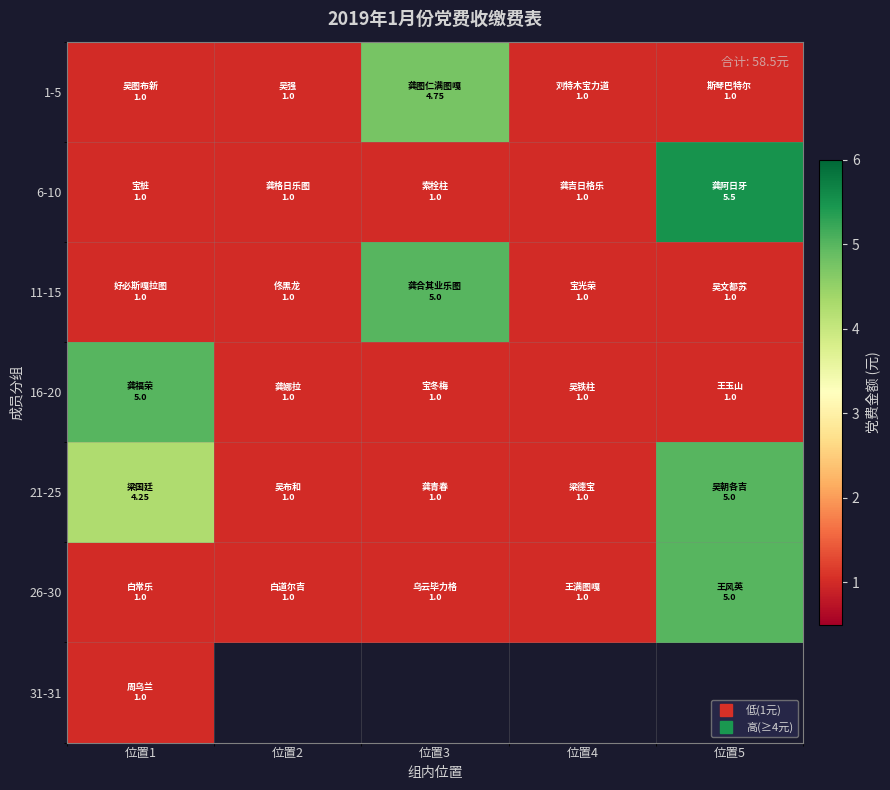

True or false: 26-30 has a value of 1.0 at 位置1.

True